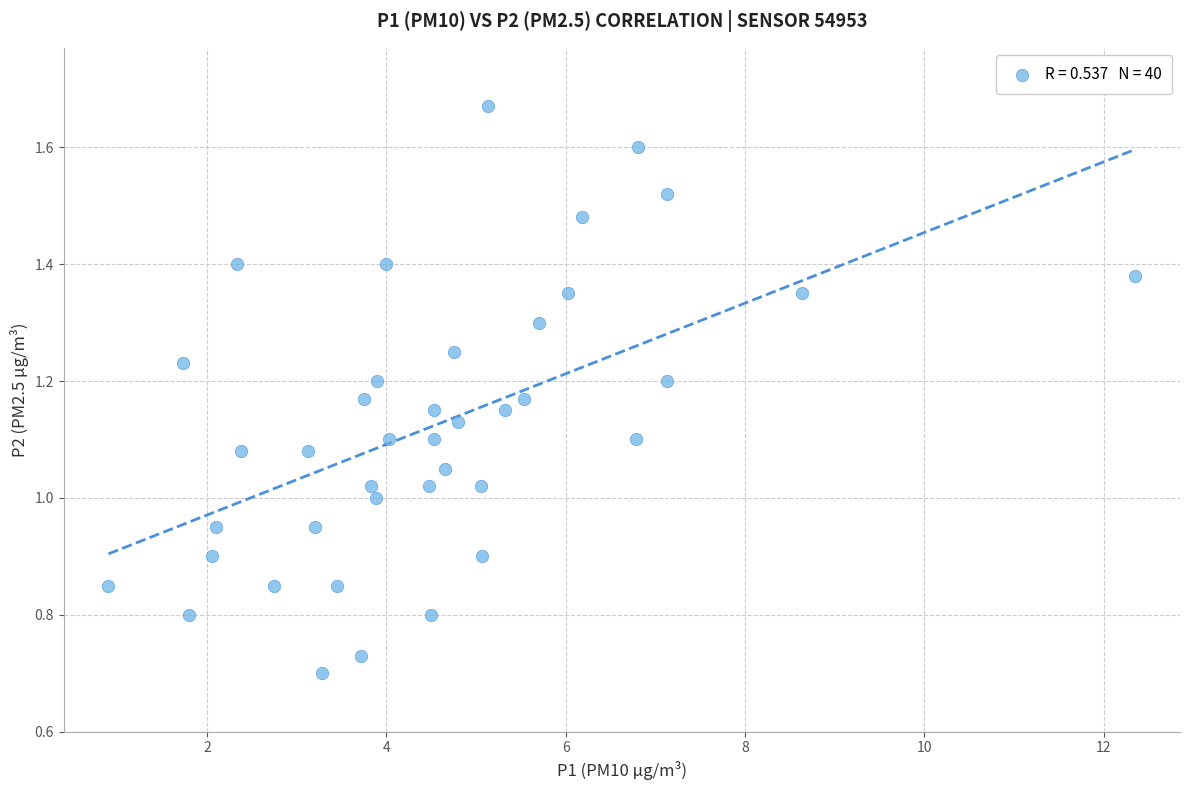

What is the range of X values (max minus min)?

11.4